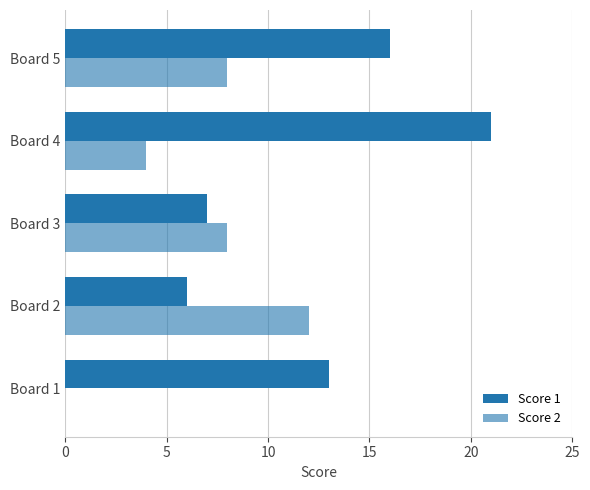

How many values in Score 2 are above zero?

4